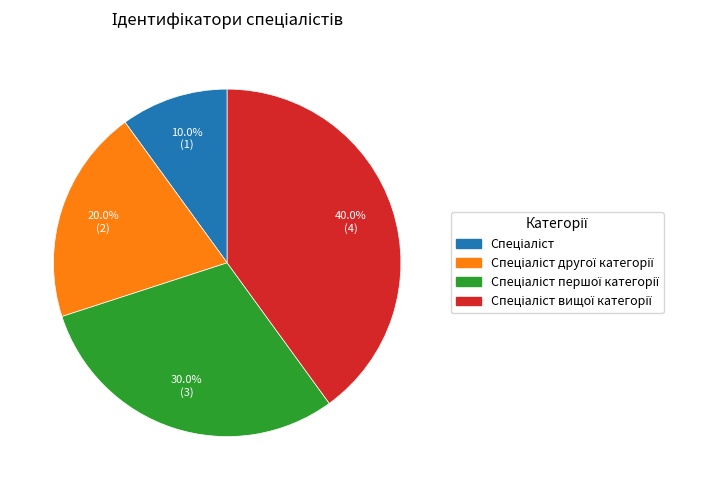

Is there a majority slice in this chart?

No